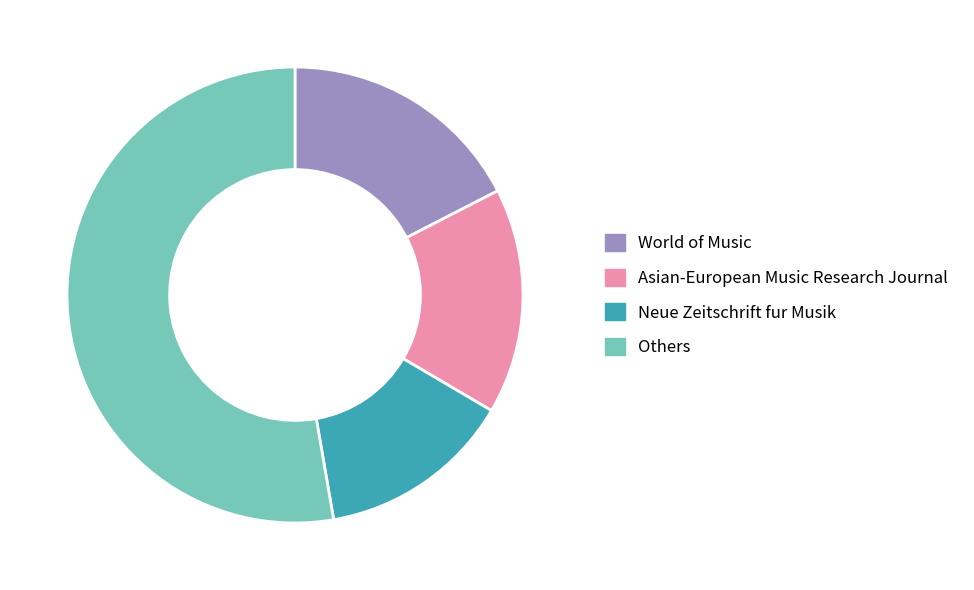

Is there a majority slice in this chart?

Yes